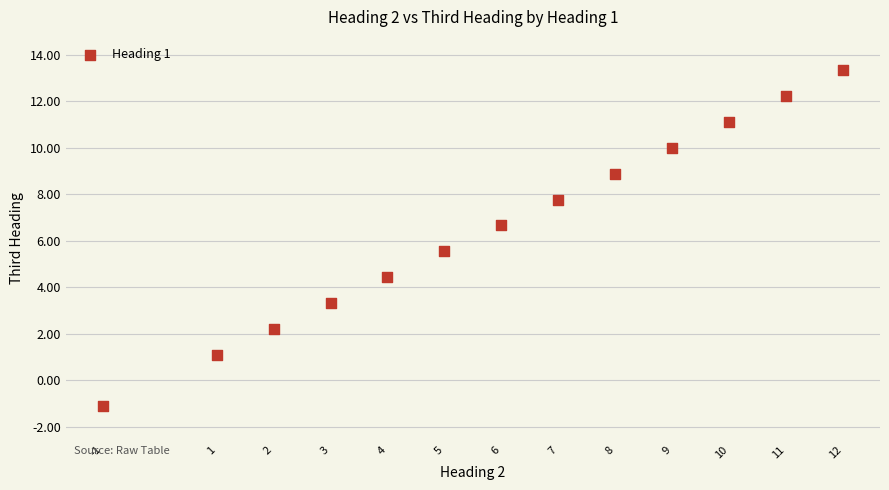

What is the range of Y values (max minus min)?

14.4